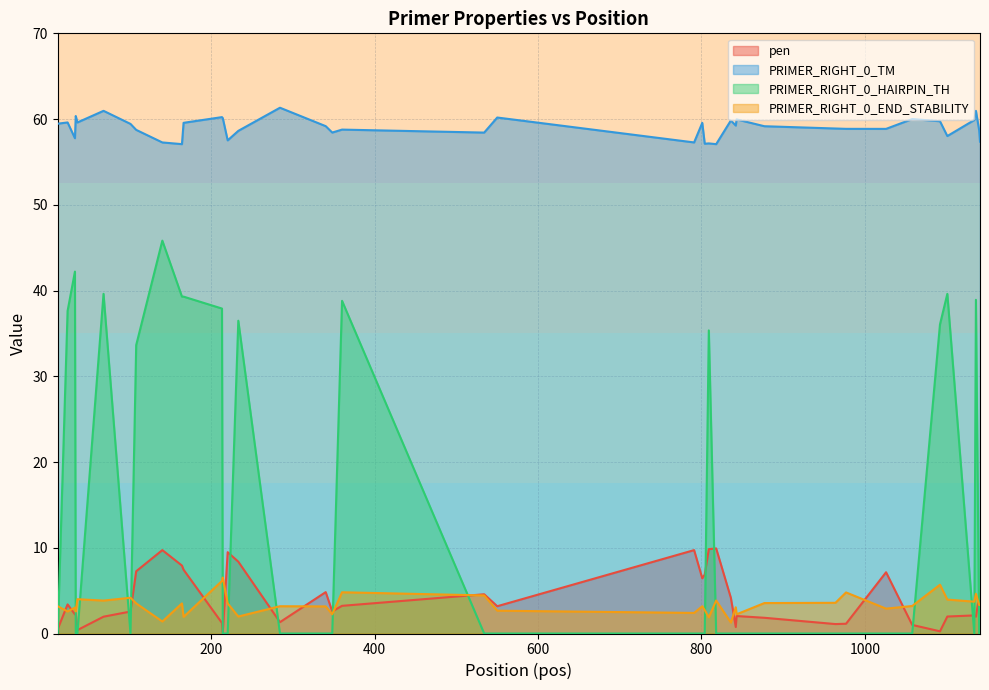

Reading left to right, what are all the values shown in this chart?

pen: 0.5	3.4	2.2	2.4	0.4	2.0	2.6	7.3	9.7	7.9	7.4	1.2	0.1	9.5	8.4	1.3	4.8	2.6	3.2	4.6	3.2	9.7	6.4	6.9	9.8	9.9	4.2	0.8	2.0	1.8	1.1	1.1	7.1	1.0	0.3	2.0	2.1	2.0	4.3	4.6
PRIMER_RIGHT_0_TM: 59.5	59.6	57.8	60.4	59.6	61.0	59.4	58.7	57.3	57.1	59.6	60.2	60.1	57.5	58.6	61.3	59.2	58.4	58.8	58.4	60.2	57.3	59.6	57.1	57.2	57.1	59.8	59.2	60.0	59.2	58.9	58.9	58.9	60.0	59.7	58.0	59.9	61.0	58.7	57.4
PRIMER_RIGHT_0_HAIRPIN_TH: 0.0	37.6	42.2	0.0	0.0	39.6	0.0	33.6	45.8	39.3	39.3	37.9	0.0	0.0	36.5	0.0	0.0	0.0	38.8	0.0	0.0	0.0	0.0	0.0	35.4	0.0	0.0	0.0	0.0	0.0	0.0	0.0	0.0	0.0	36.0	39.6	0.0	38.9	0.0	0.0
PRIMER_RIGHT_0_END_STABILITY: 3.2	2.6	3.0	2.6	4.0	3.8	4.2	3.5	1.4	3.5	1.9	6.1	6.5	3.5	2.0	3.2	3.2	2.2	4.8	4.4	2.7	2.4	3.2	2.7	1.9	3.9	1.3	3.1	2.2	3.5	3.6	4.8	2.9	3.2	5.7	4.0	3.7	4.6	3.3	3.3